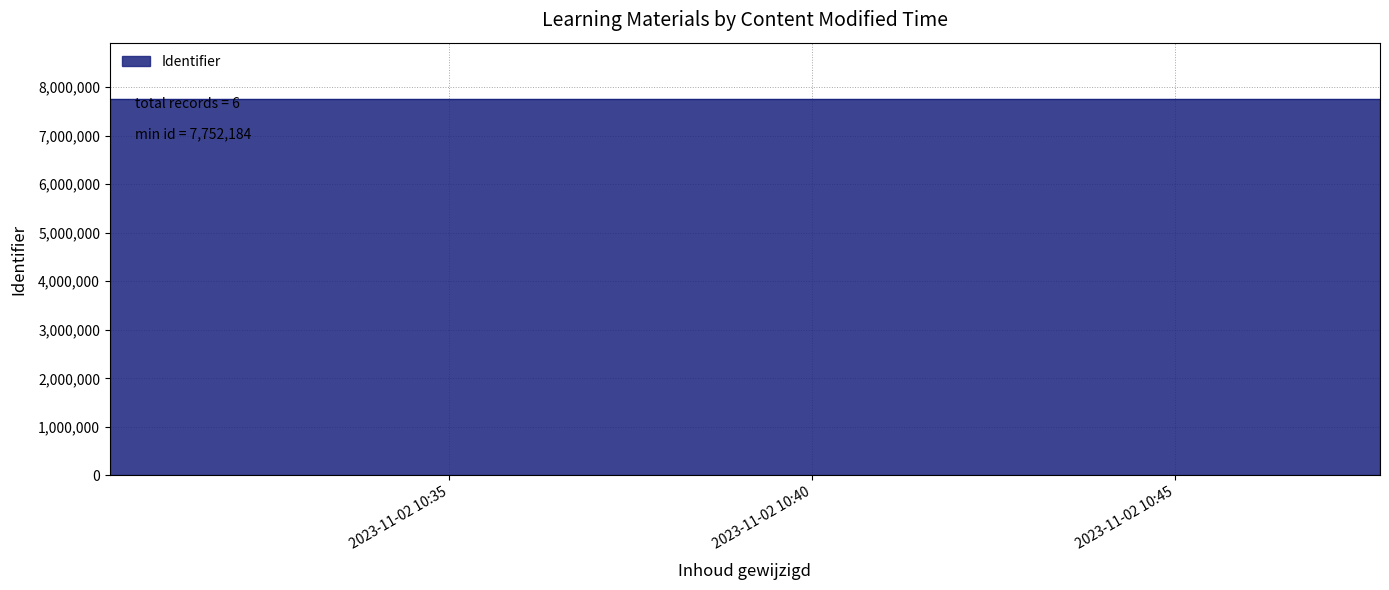

Reading left to right, list all the values displayed in this chart.

2023-11-02 10:47:49=7752184	2023-11-02 10:30:20=7752188	2023-11-02 10:38:17=7752199	2023-11-02 10:46:43=7752207	2023-11-02 10:44:07=7752214	2023-11-02 10:47:49=7752216